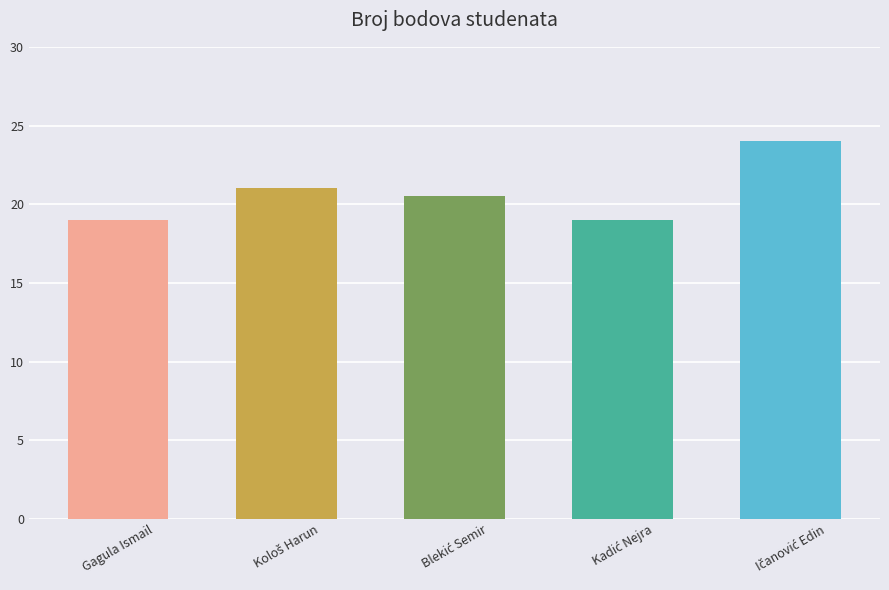

Count the number of categories in the chart.

5